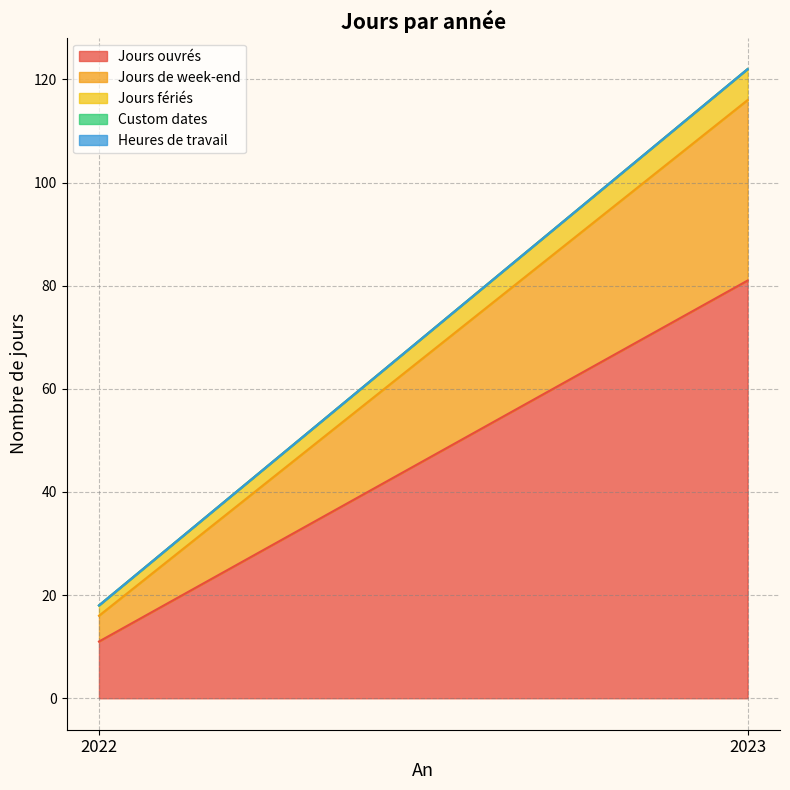

Which series has the widest spread of values?

Jours ouvrés